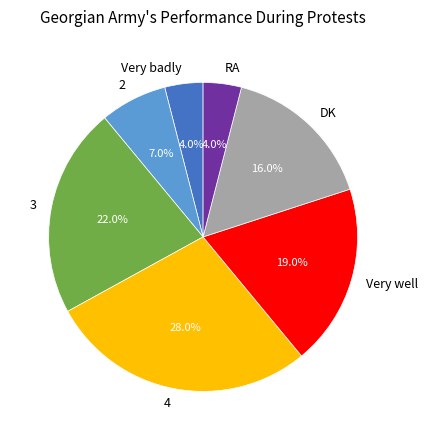

To the nearest percent, what is the difference between the largest and smallest slice percentages?

24%